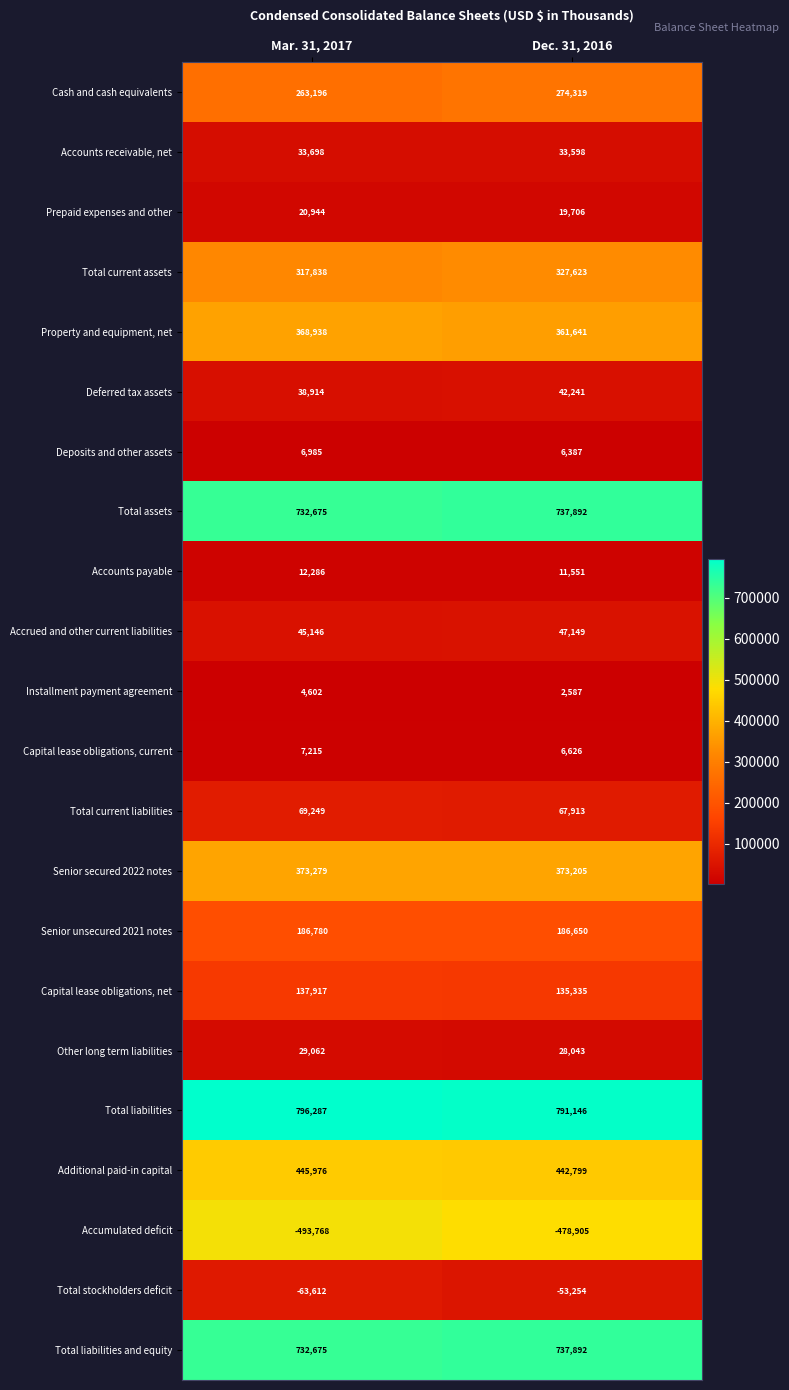

Which series has the widest spread of values?

Accumulated deficit